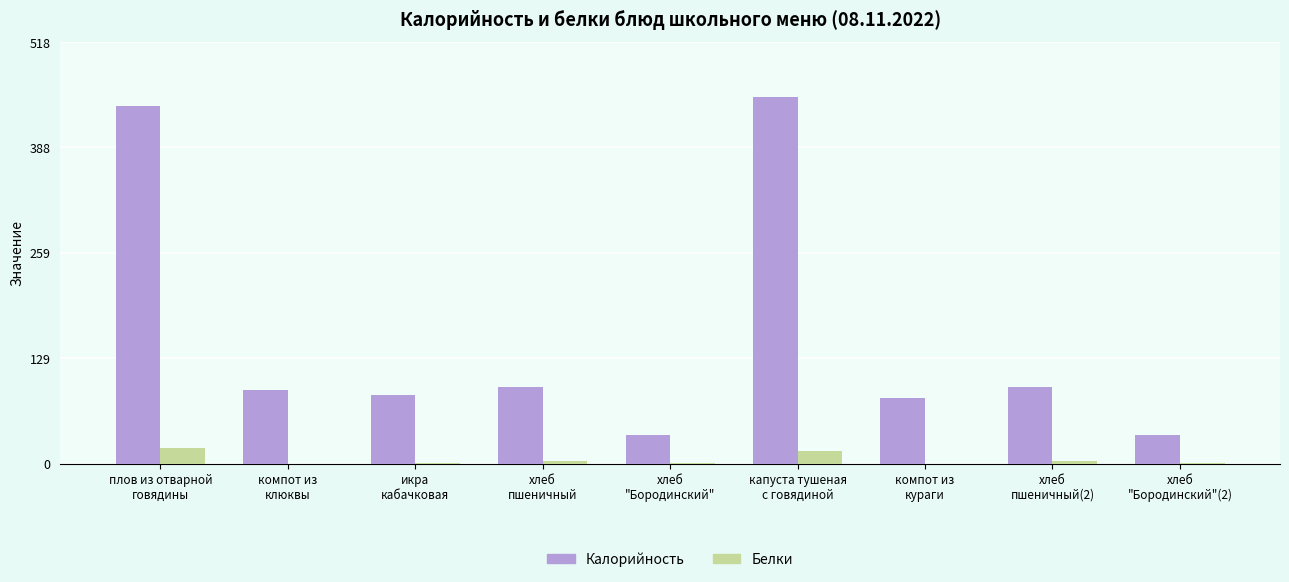

Which series has the largest total across all categories?

Калорийность